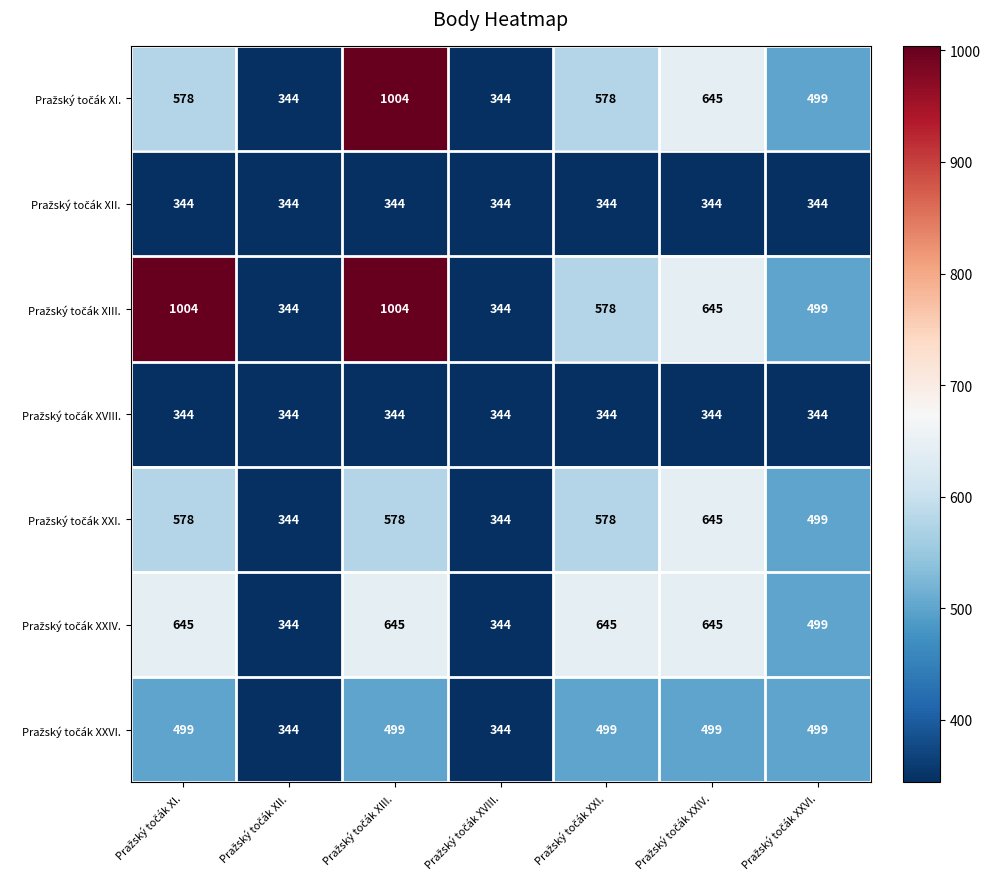

At how many categories does at least one series exceed 704?

2